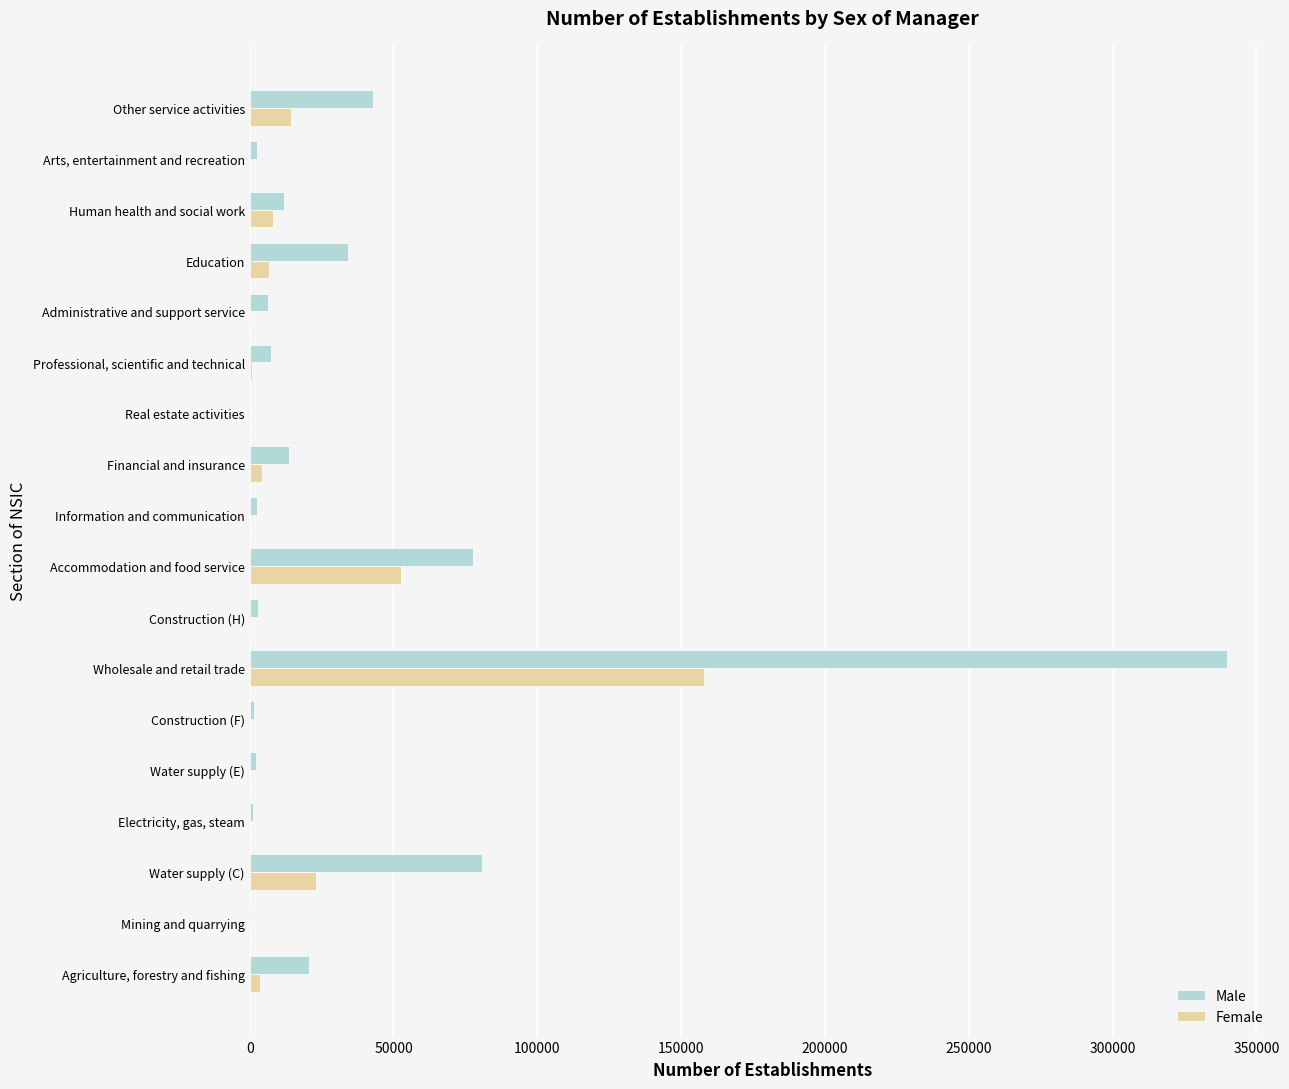

What is the maximum value shown in the chart?

339826